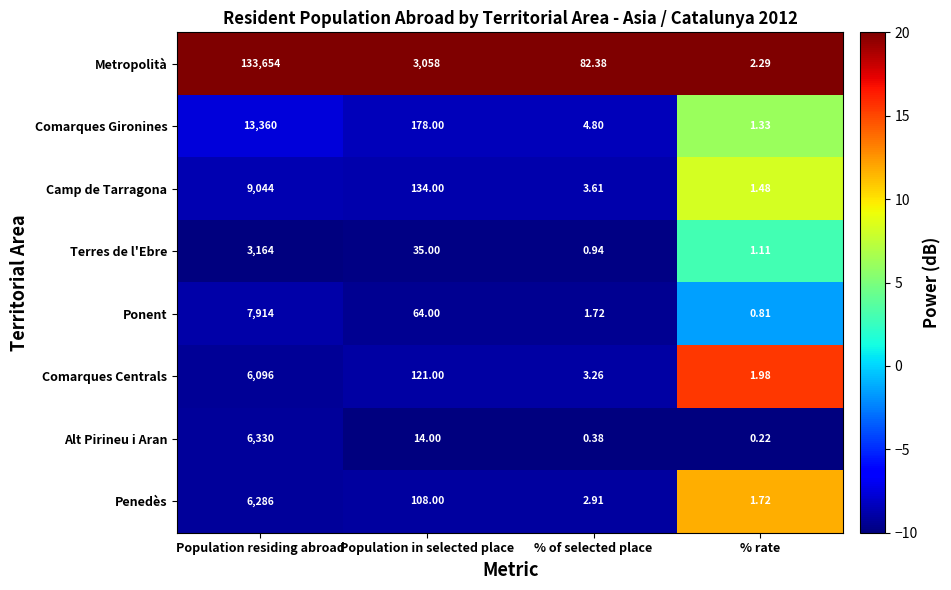

List the series in order of their peak value, lowest first.

Terres de l'Ebre, Comarques Centrals, Penedès, Alt Pirineu i Aran, Ponent, Camp de Tarragona, Comarques Gironines, Metropolità